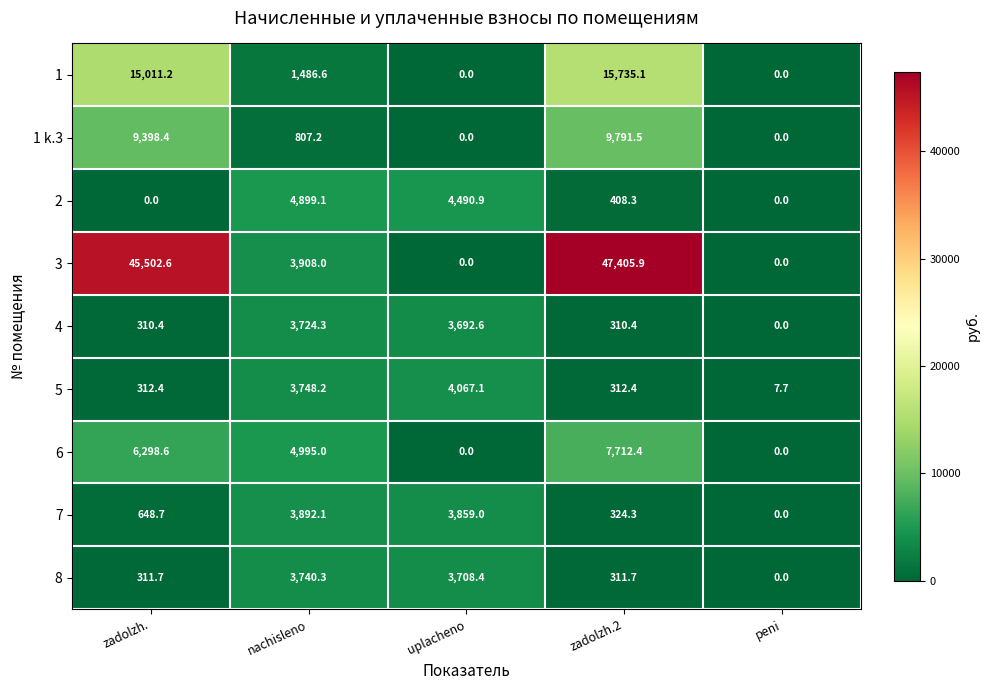

How many values in 3 are above zero?

3